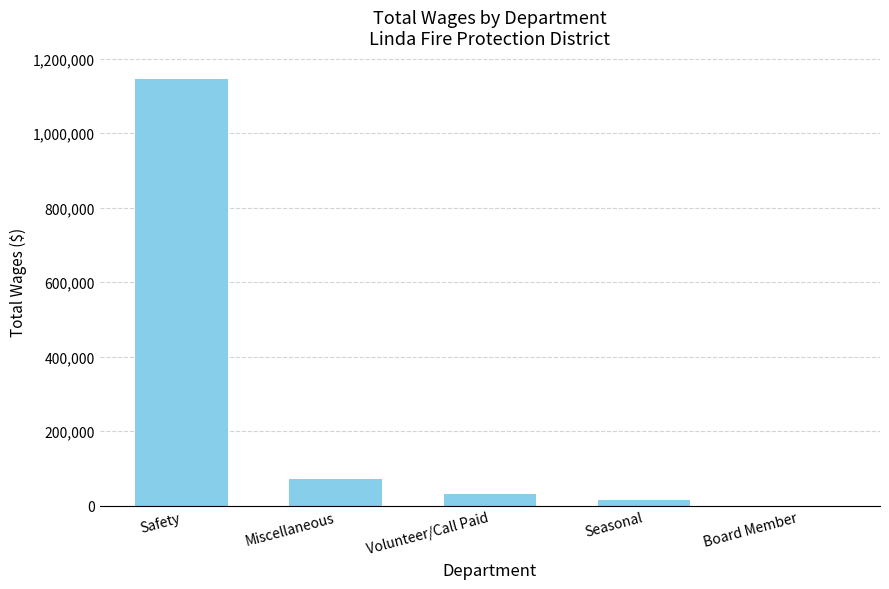

Is it true that the value at Safety is 1145449?

True